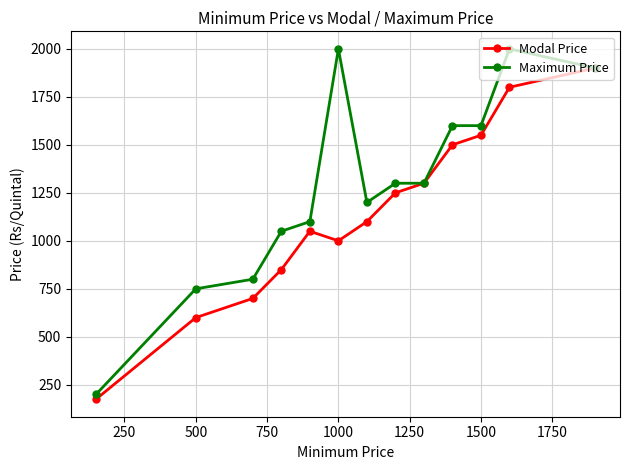

True or false: Modal Price has more than 2 interior local peaks.

False